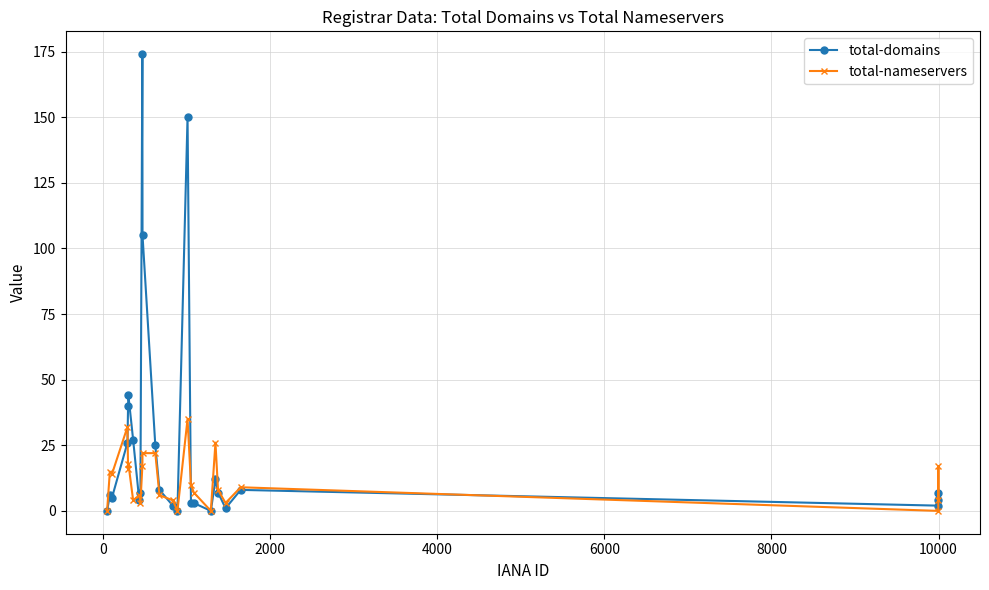

Rank the series by their maximum value, from lowest to highest.

total-nameservers, total-domains